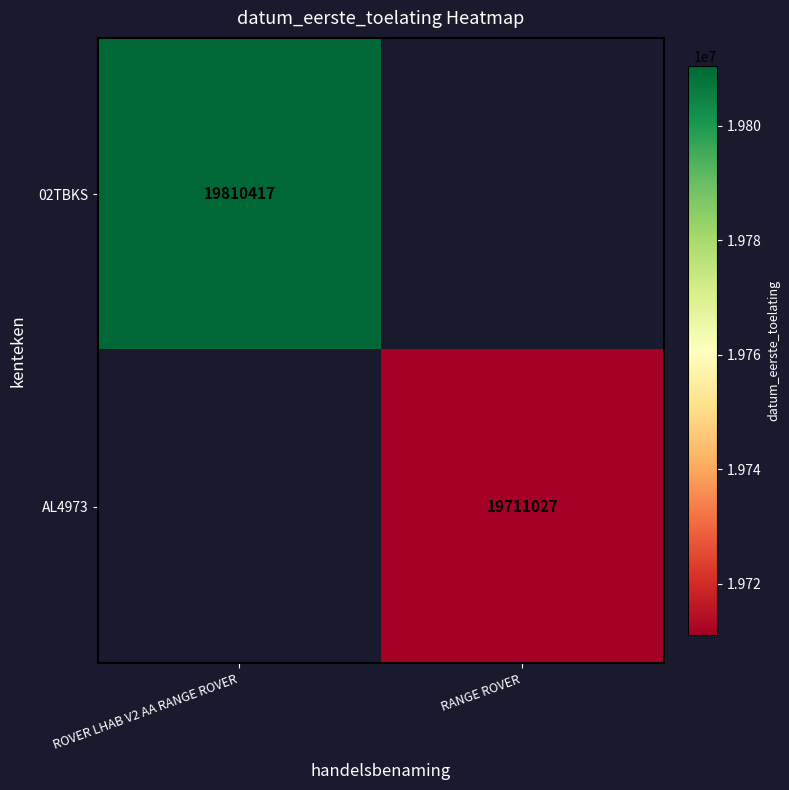

Is it true that AL4973 equals 19711027 at RANGE ROVER?

True